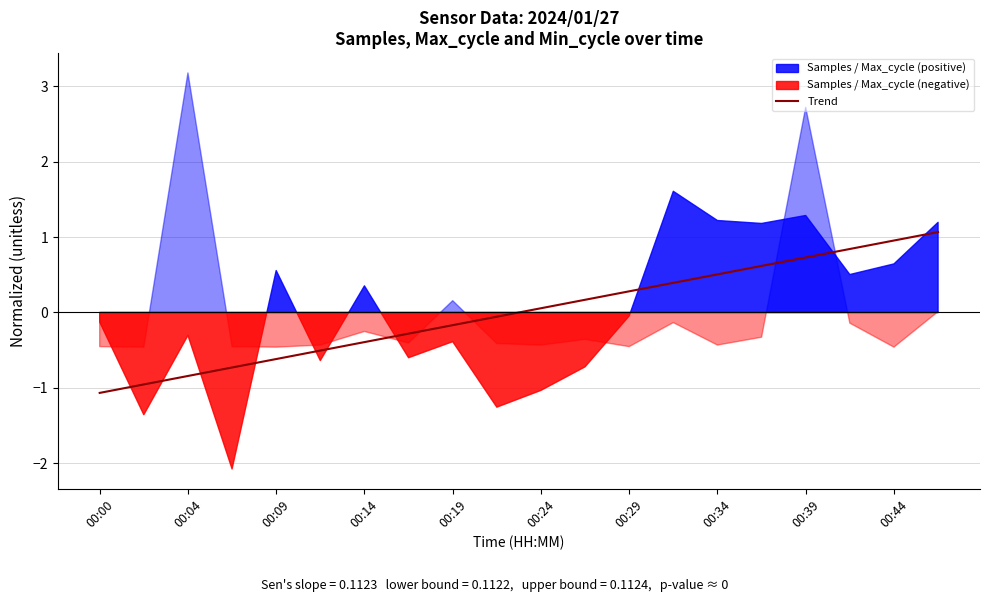

Between 00:39 and 00:44, which is larger?

00:44